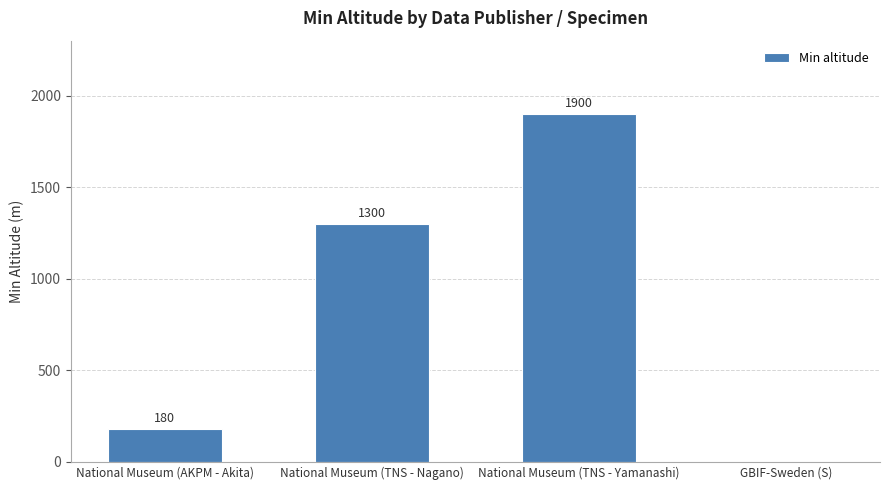

Read the value at National Museum (TNS - Yamanashi), to the nearest 10.

1900